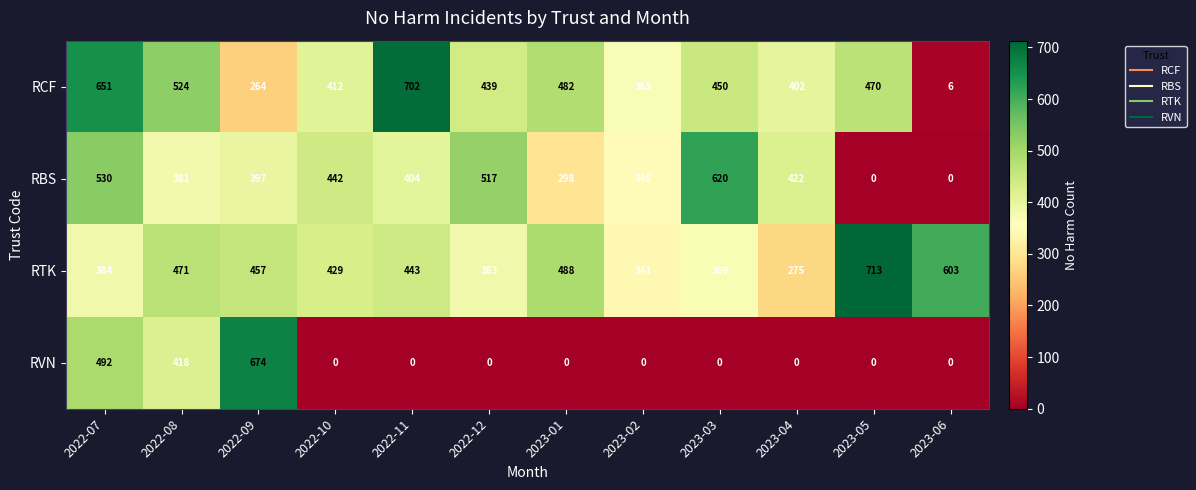

The RBS series shows 1029 at 2023-03. True or false?

False